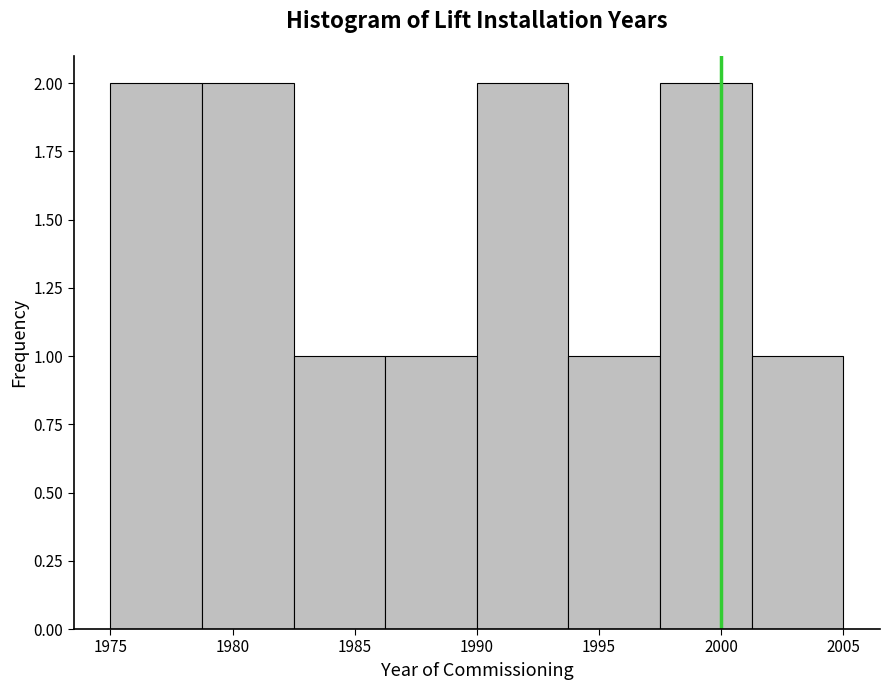

Reading left to right, transcribe this chart: for each bar, give the range it covers on the x-axis and its height. Neither the bar edges nor the heights are printed on the chart, so give them approximately, as read against the axes.

1975.00 to 1978.75: 2
1978.75 to 1982.50: 2
1982.50 to 1986.25: 1
1986.25 to 1990.00: 1
1990.00 to 1993.75: 2
1993.75 to 1997.50: 1
1997.50 to 2001.25: 2
2001.25 to 2005.00: 1